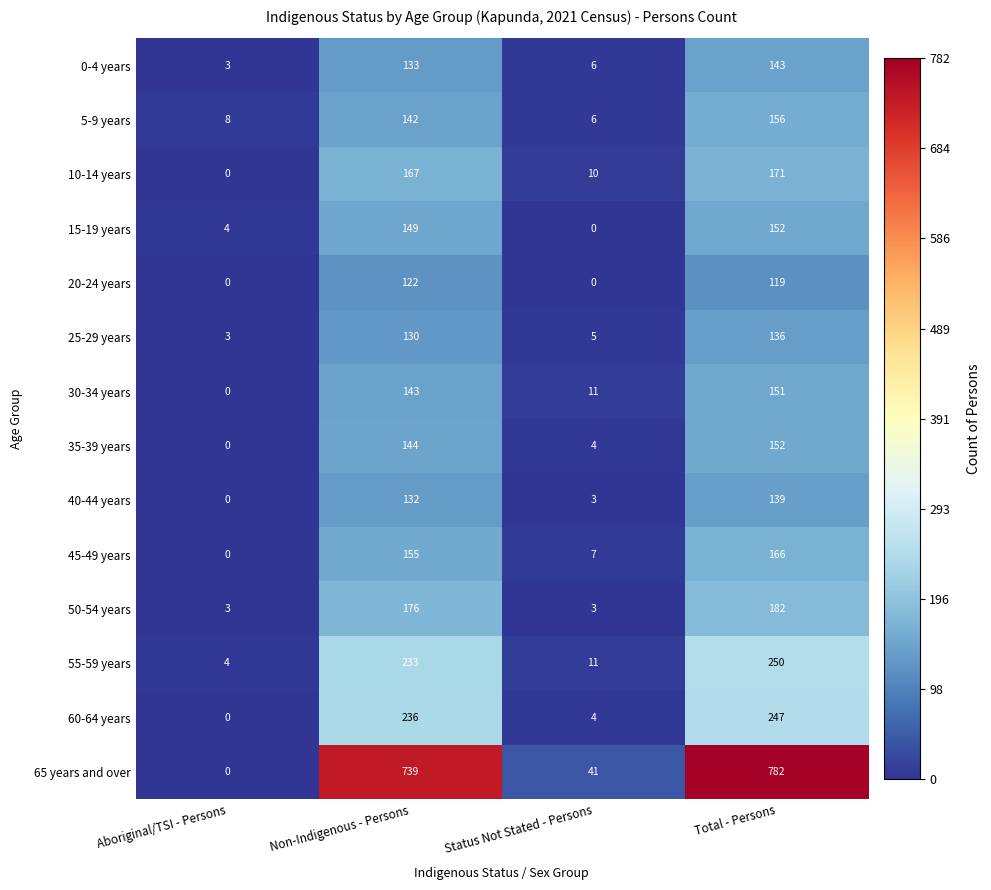

What is the average value of the 15-19 years series?

76